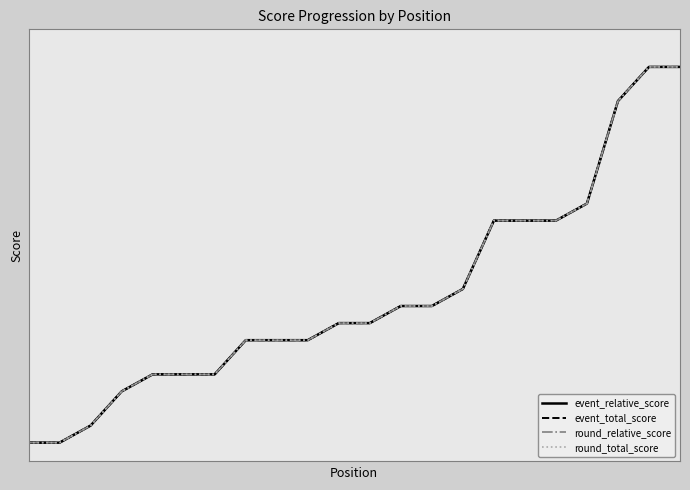

Is this an area chart (filled region under the line)?

No